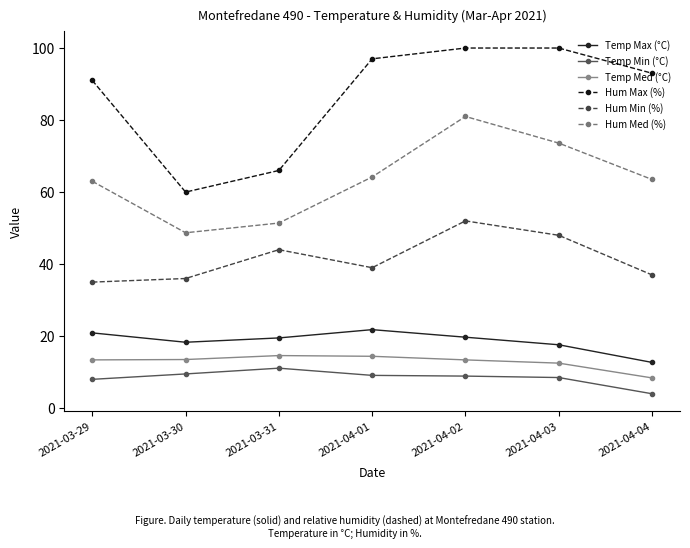

Which series has the largest range (max minus min)?

Hum Max (%)